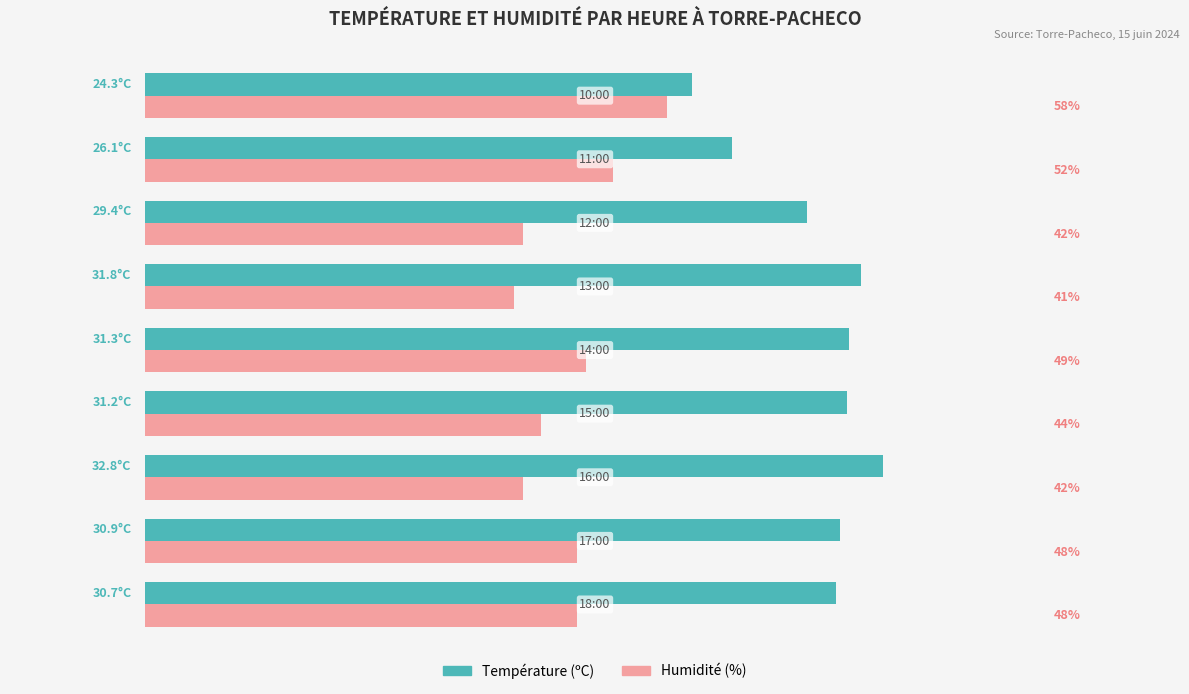

Which series has the largest range (max minus min)?

Température (ºC)